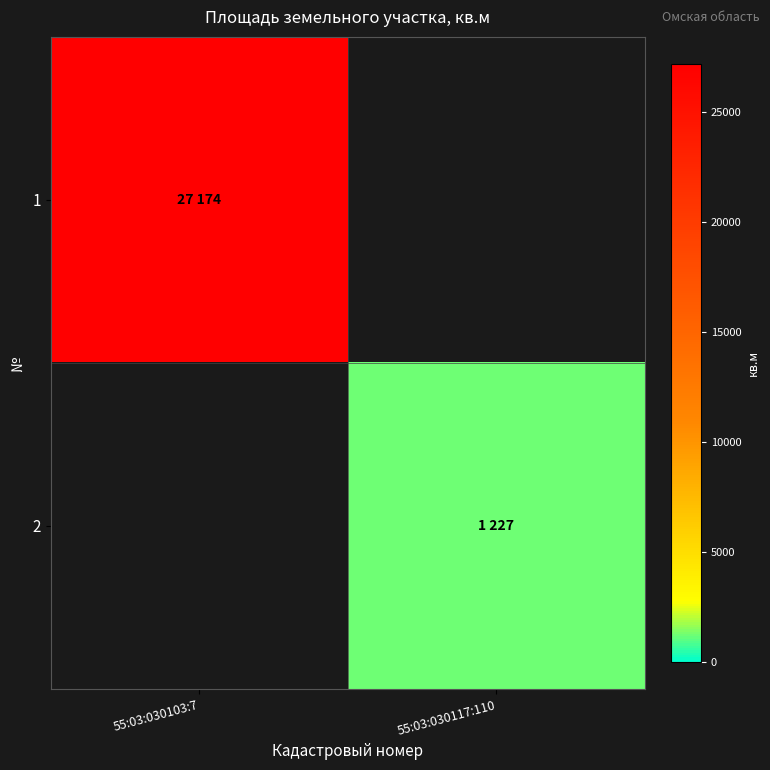

Where is 1 nearest to the value 27174?

55:03:030103:7